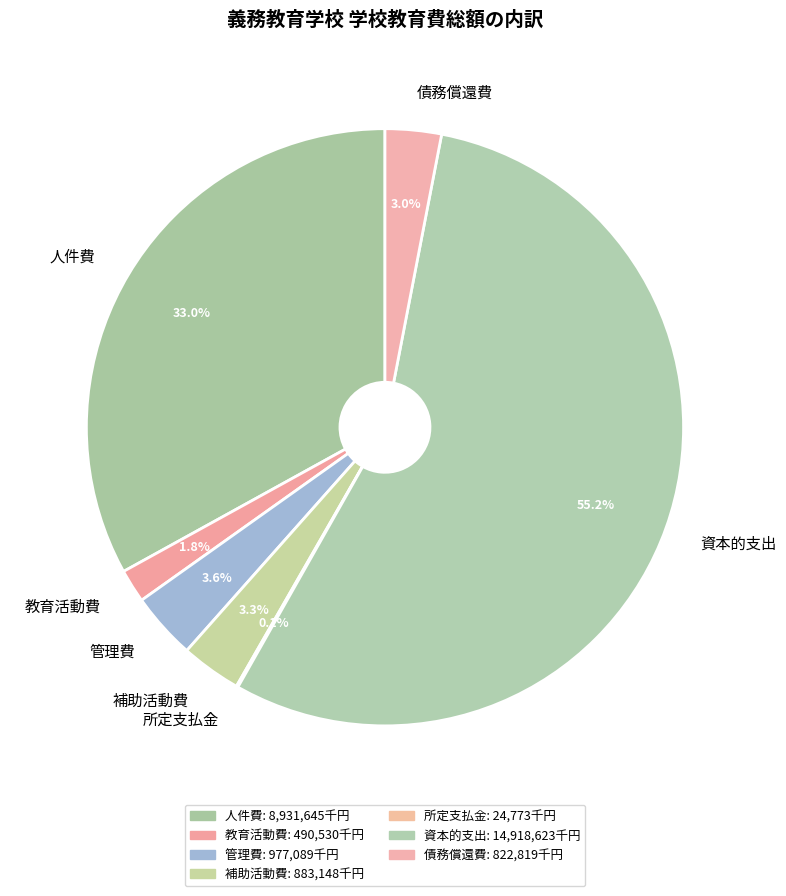

Which category has the biggest portion of the pie?

資本的支出